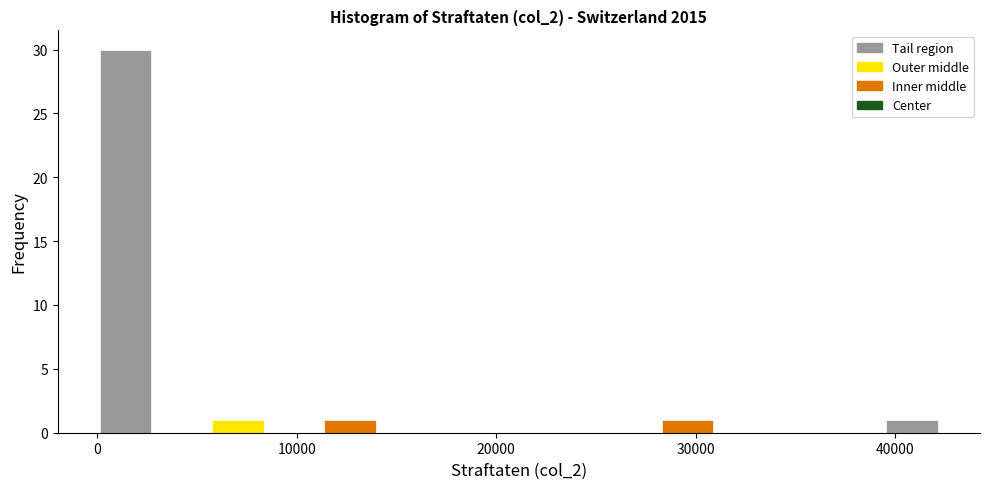

Around what value on the x-axis is the tallest bar? Give the approximate position of its centre, as read against the axis.

1000